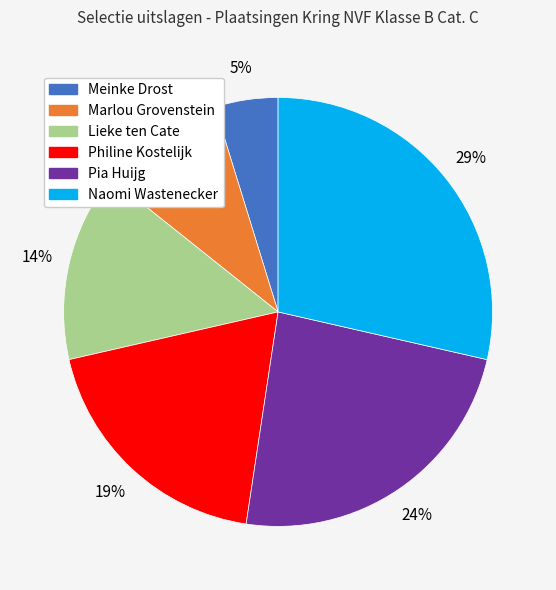

Rank the categories by value from lowest to highest.

Meinke Drost, Marlou Grovenstein, Lieke ten Cate, Philine Kostelijk, Pia Huijg, Naomi Wastenecker